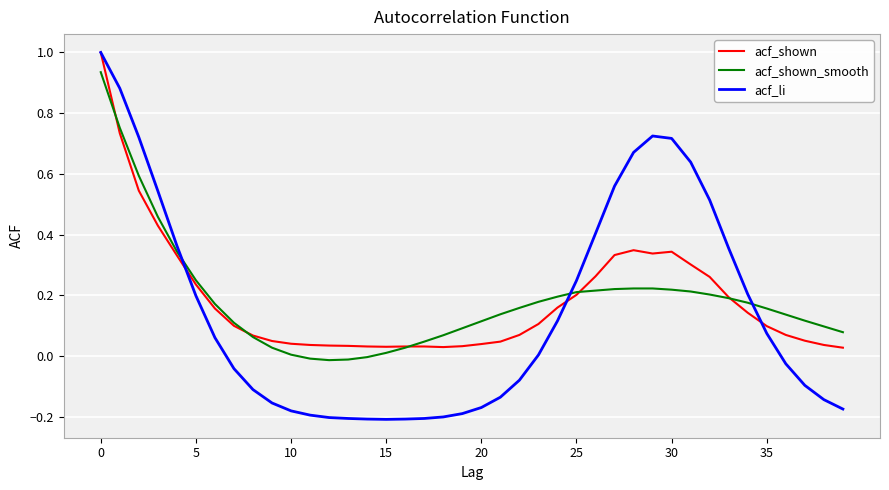

How many intersections are there between acf_li and acf_shown_smooth?

3